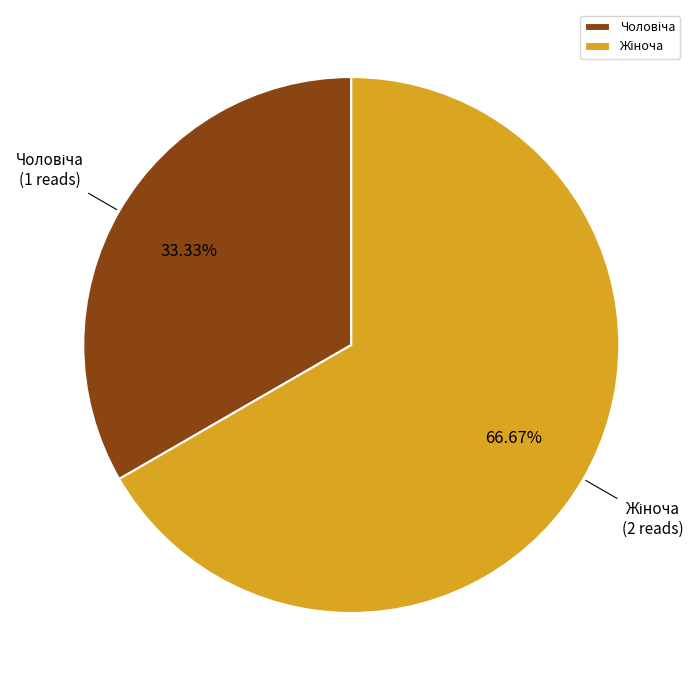

Does any single category account for the majority?

Yes